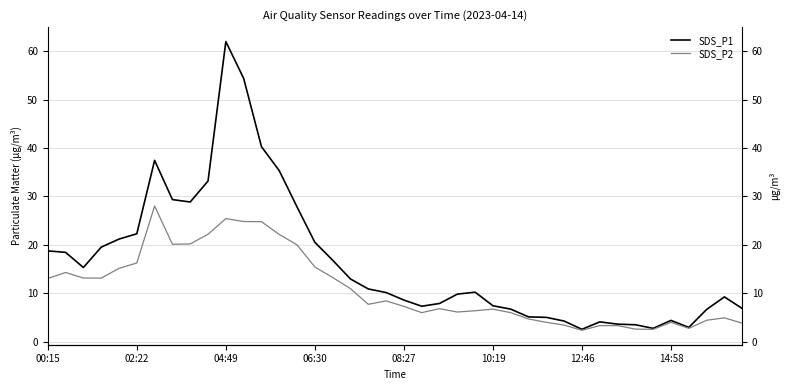

Is it true that SDS_P2 equals 1.3 at 29?

False